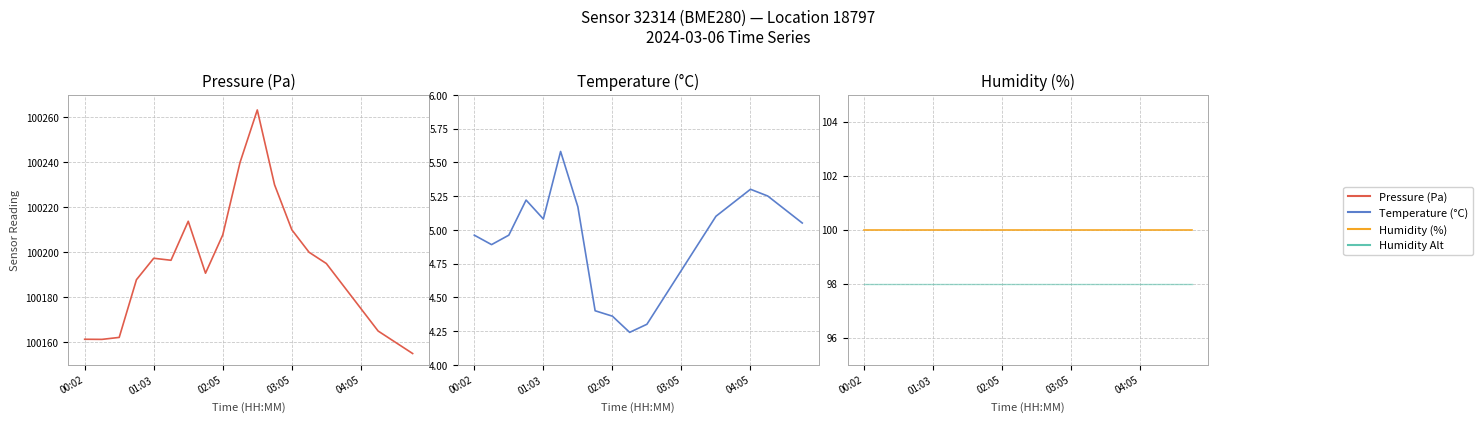

What value does the Humidity Alt series have at 11?

98.0